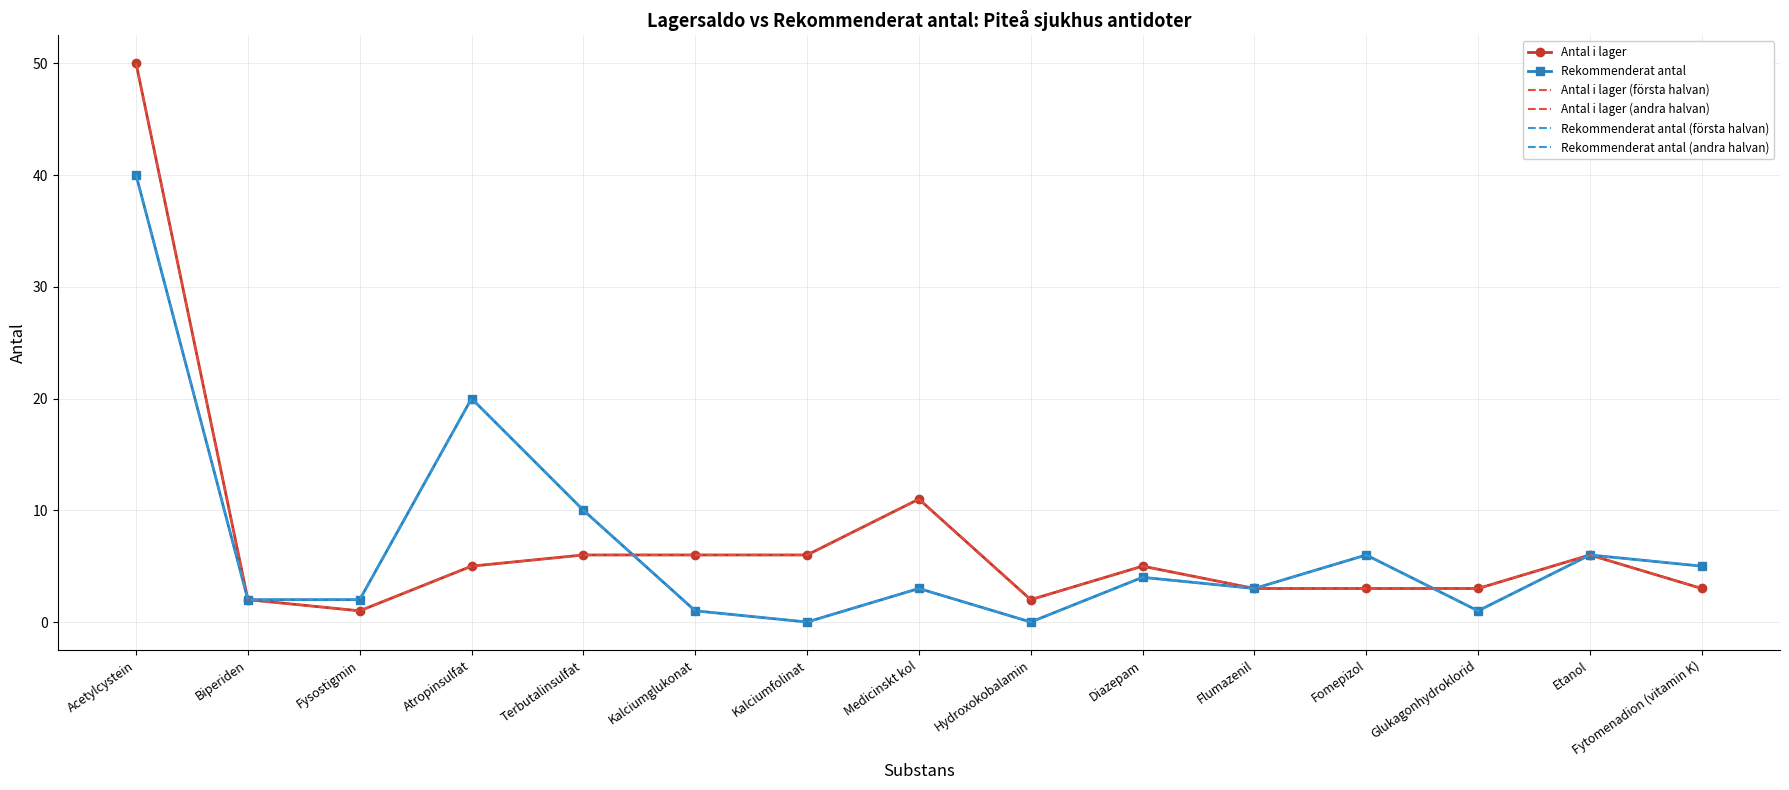

How many values in Rekommenderat antal are above zero?

13